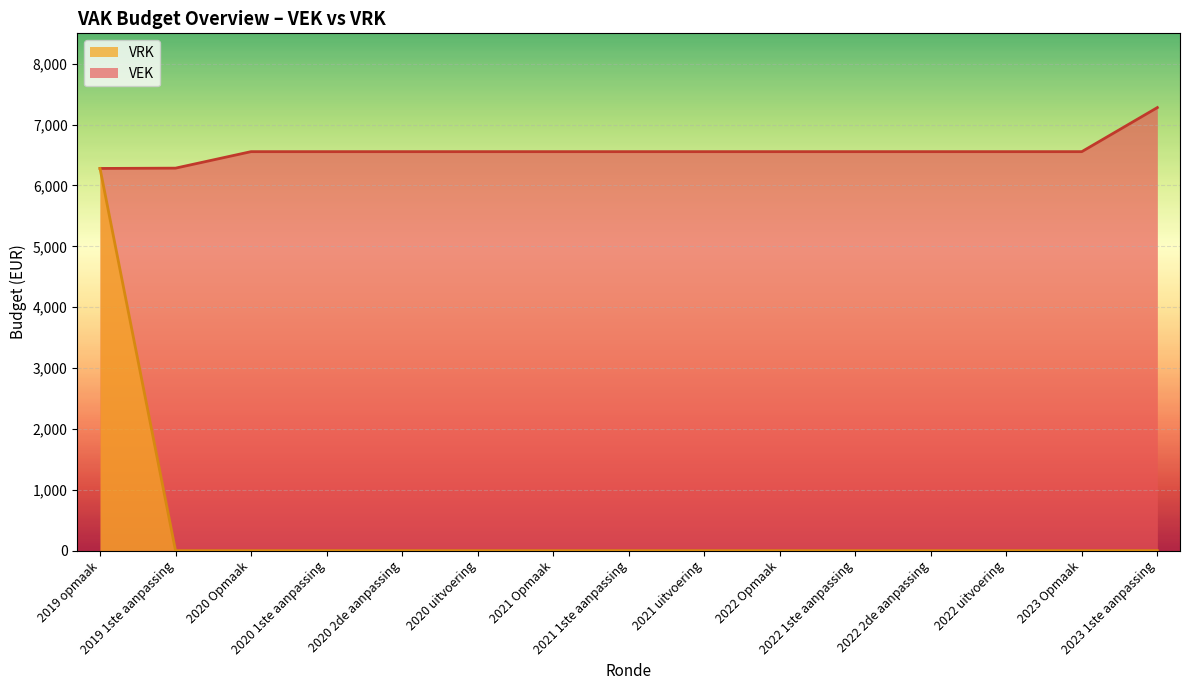

At 2021 1ste aanpassing ontwerp, list the series in order from largest to smallest.

VEK, VRK